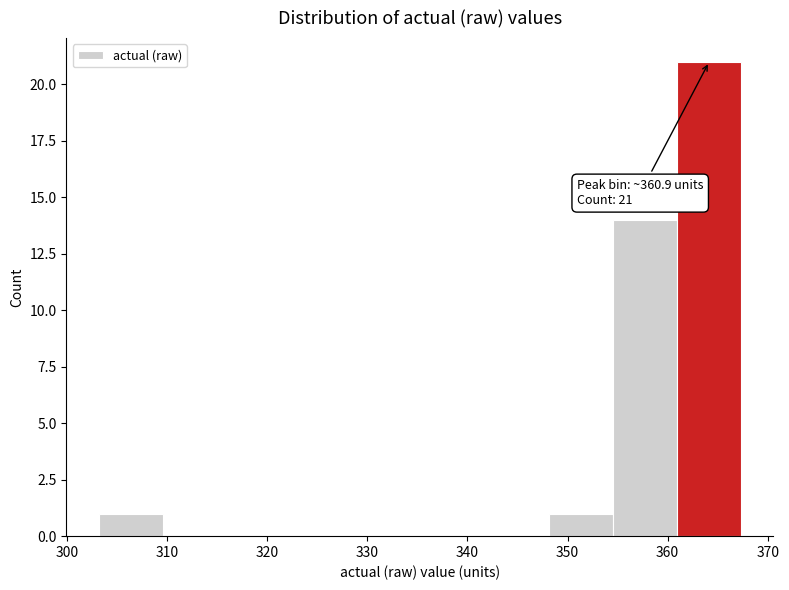

Which range on the x-axis has the tallest bar?

361 to 367